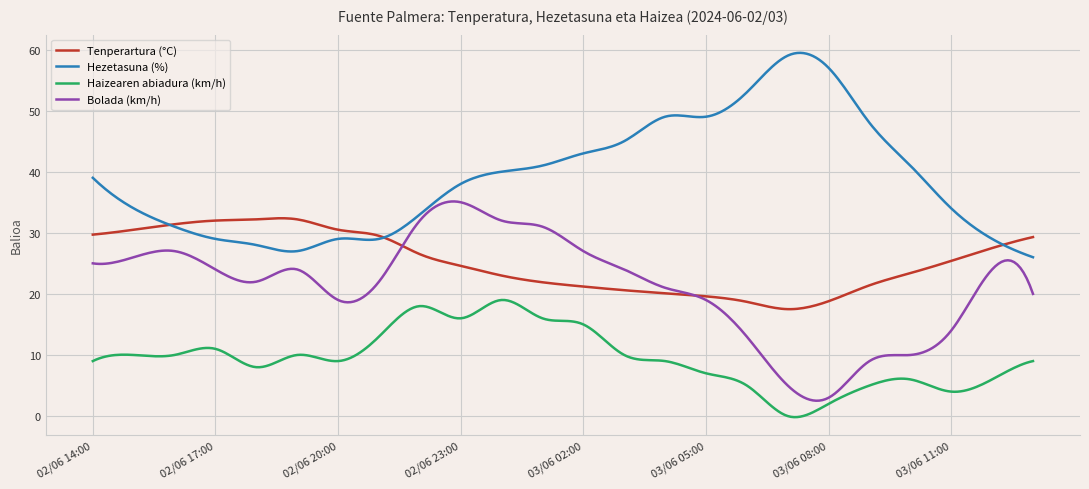

True or false: Hezetasuna (%) and Haizearen abiadura (km/h) intersect in this chart.

False